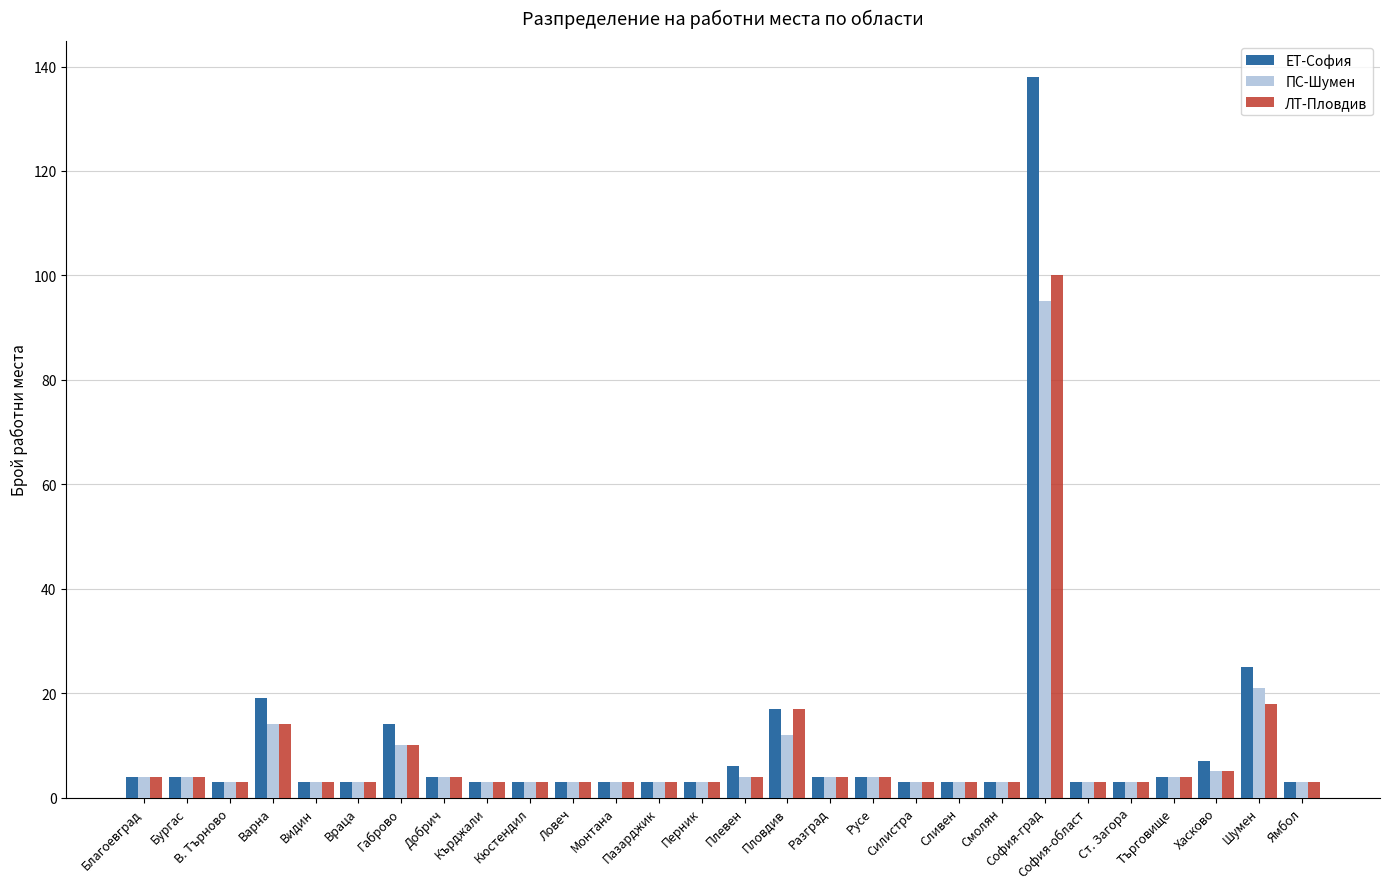

What is the difference between the ЛТ-Пловдив values at София-град and Благоевград?

96